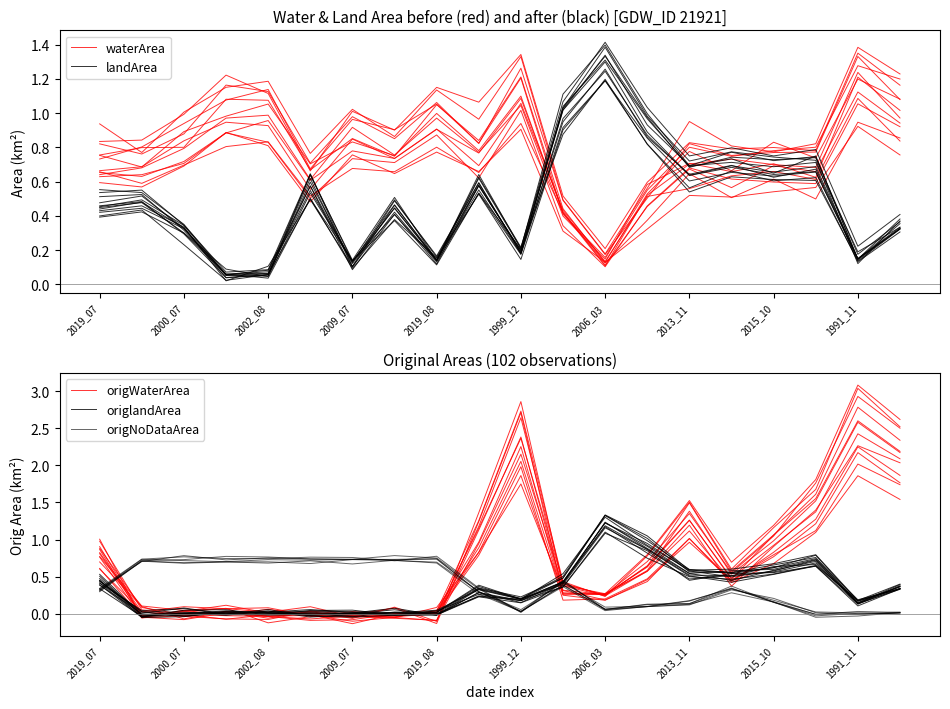

Where do waterArea and origlandArea first cross each other?

10 and 11